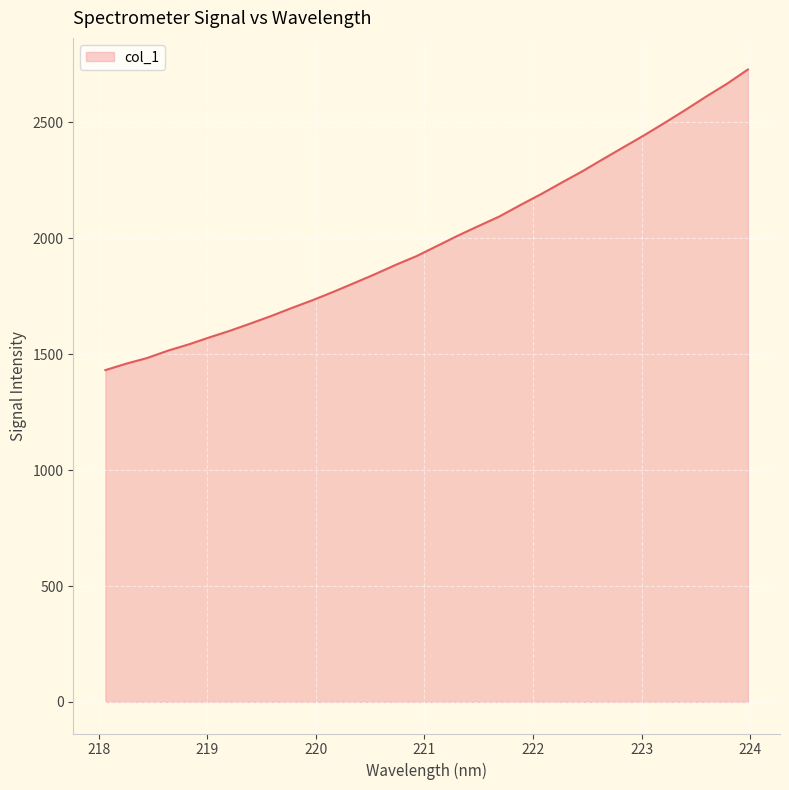

What is the maximum value shown in the chart?

2728.6